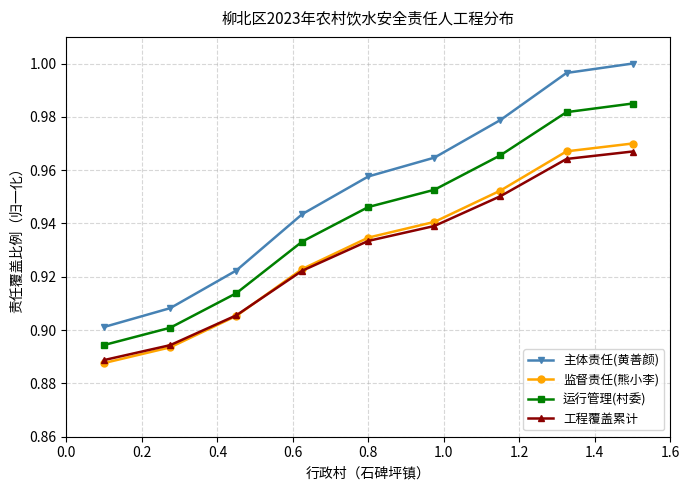

Which series has the largest range (max minus min)?

主体责任(黄善颜)